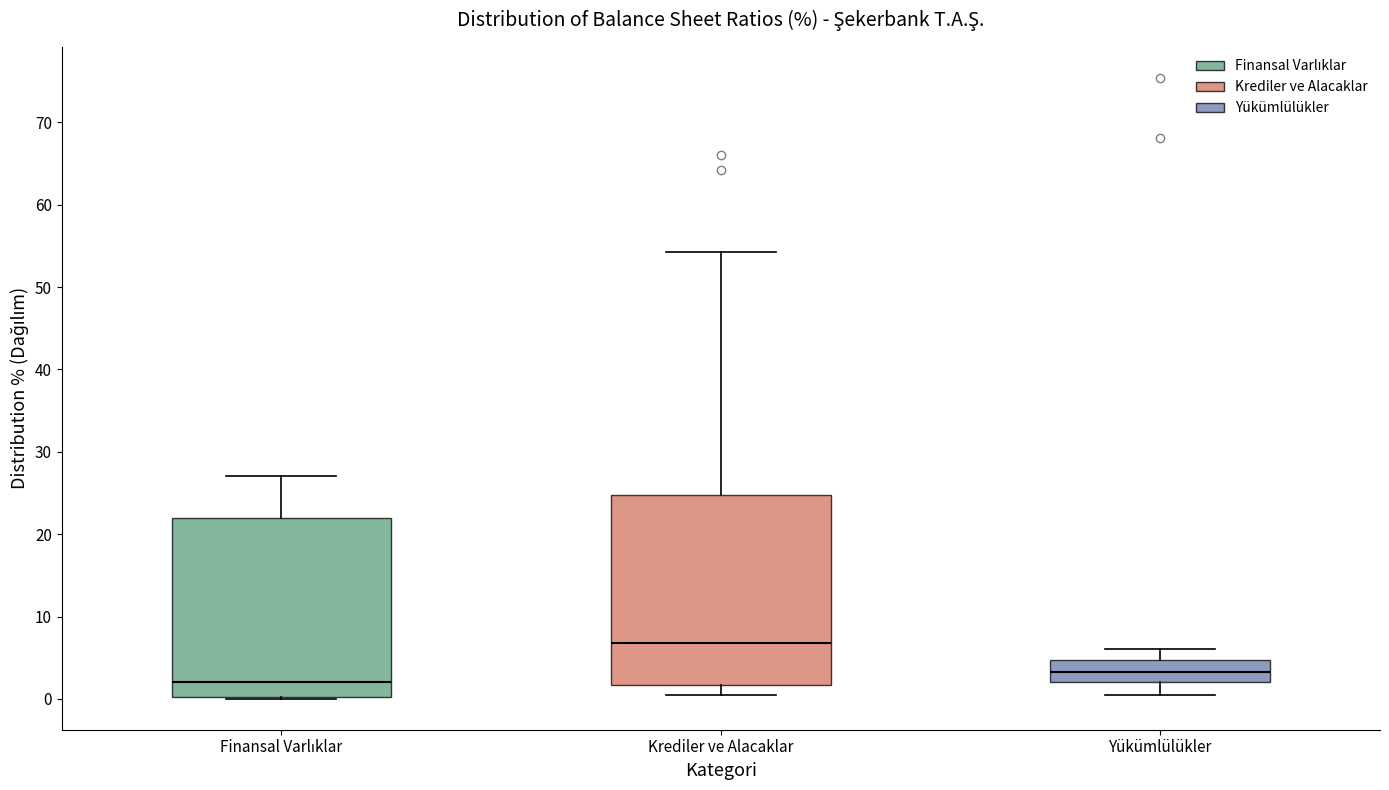

Where is the upper edge of the box for Krediler ve Alacaklar on the y-axis? The values are not printed on the chart, so give them approximately, as read against the axis.

25